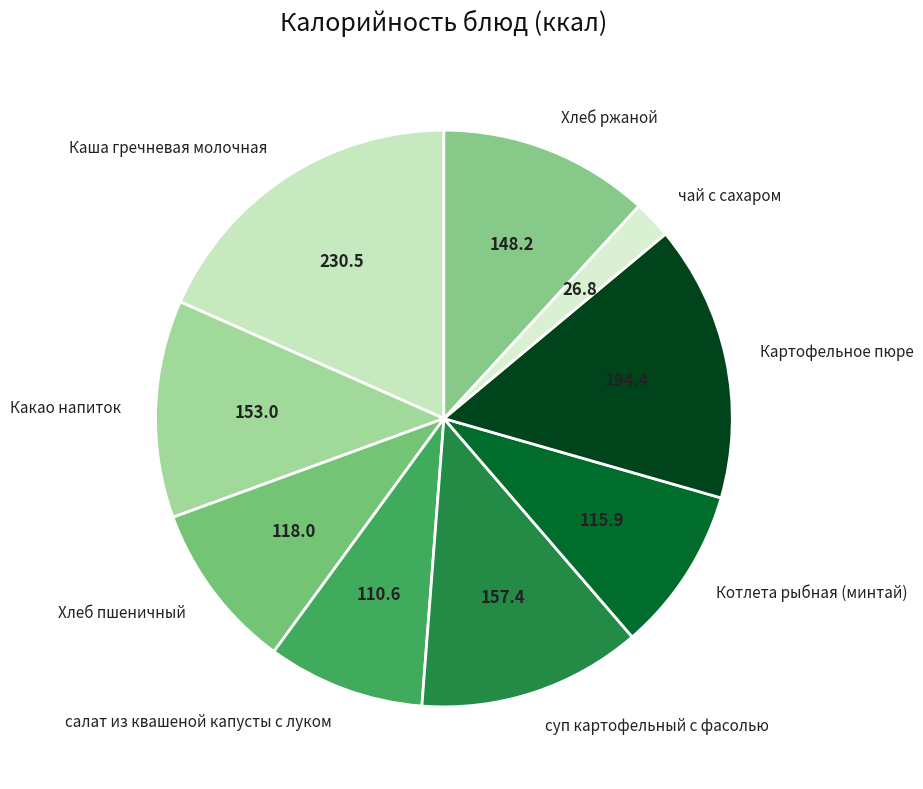

How many segments does this pie chart have?

9